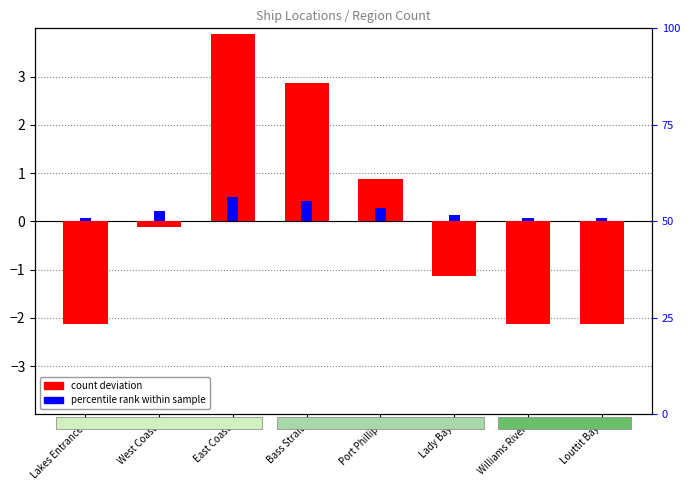

Which series changed the most between West Coast and Bass Strait?

percentile rank